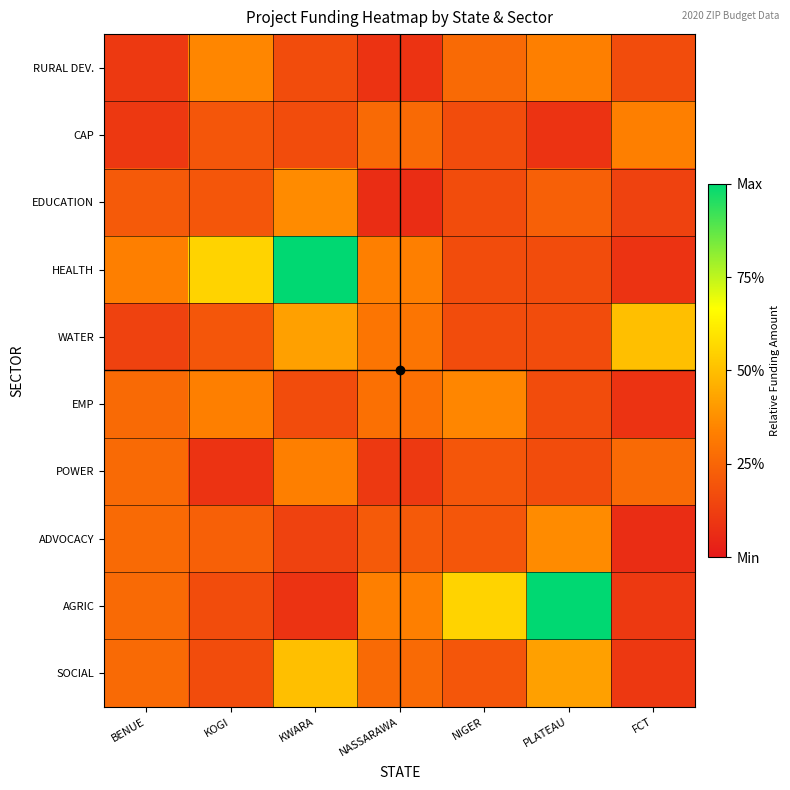

List the series in order of their peak value, lowest first.

CAP, POWER, RURAL DEV., EMP, EDUCATION, ADVOCACY, WATER, SOCIAL, HEALTH, AGRIC